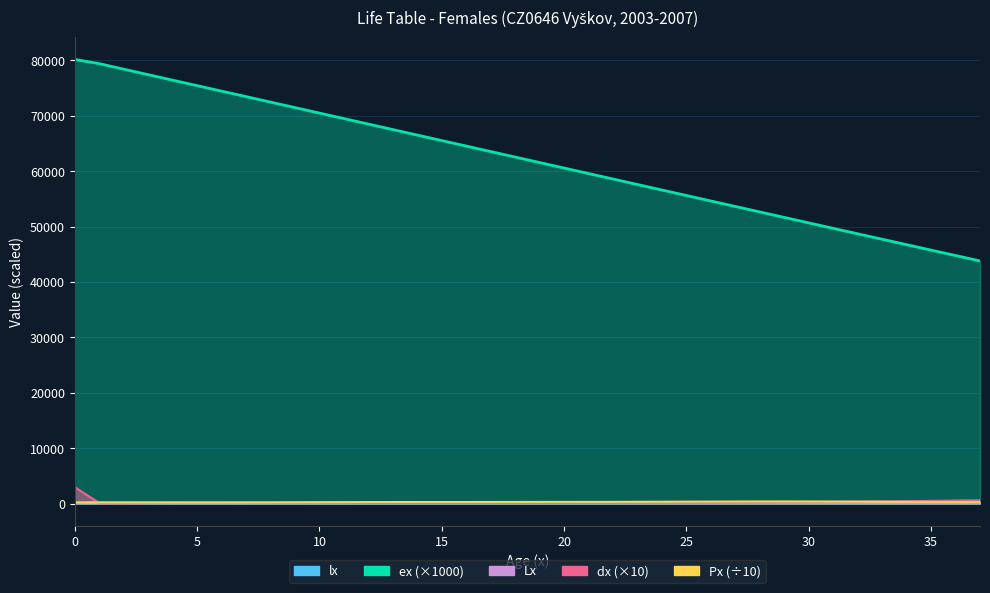

True or false: Px has more than 0 points higher than both neighbors.

True